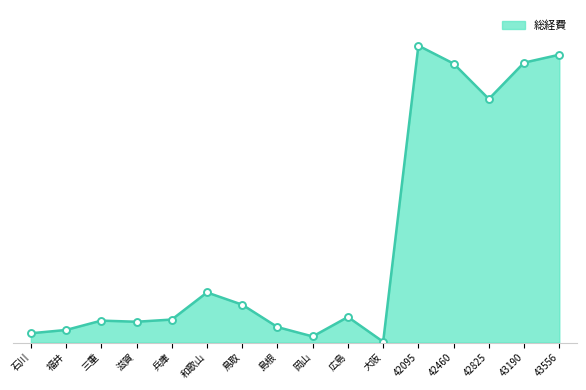

Rank the categories by value from lowest to highest.

大阪, 岡山, 石川, 福井, 島根, 滋賀, 三重, 兵庫, 広島, 鳥取, 和歌山, 42825, 42460, 43190, 43556, 42095